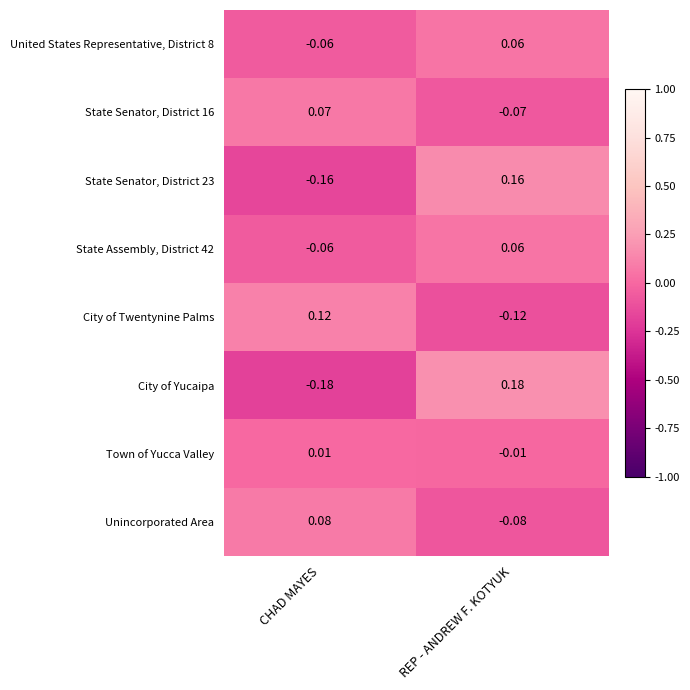

How many categories are shown in the chart?

2